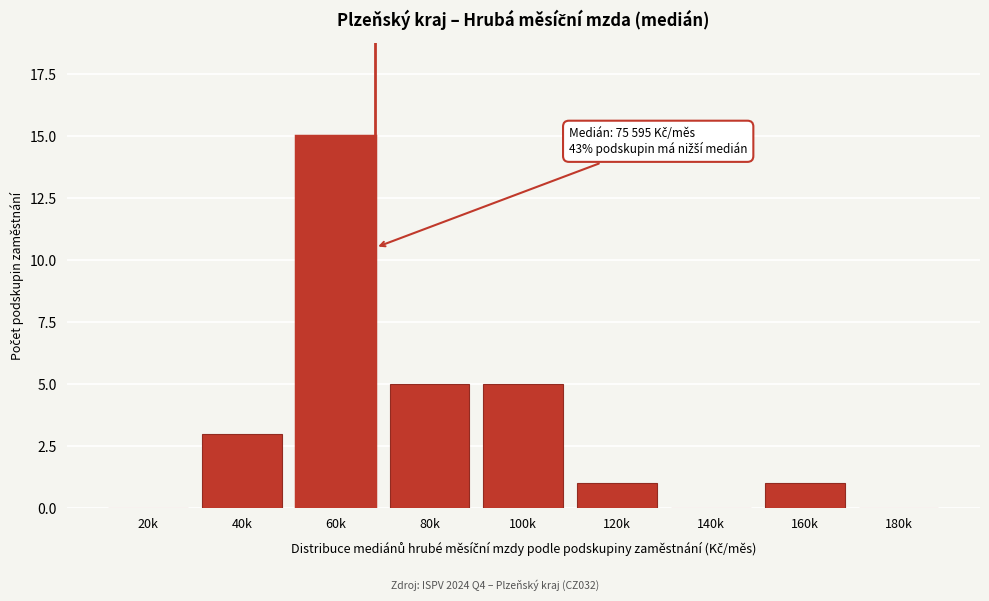

Reading right to left, list all the values displayed in this chart.

180k=0	160k=1	140k=0	120k=1	100k=5	80k=5	60k=15	40k=3	20k=0